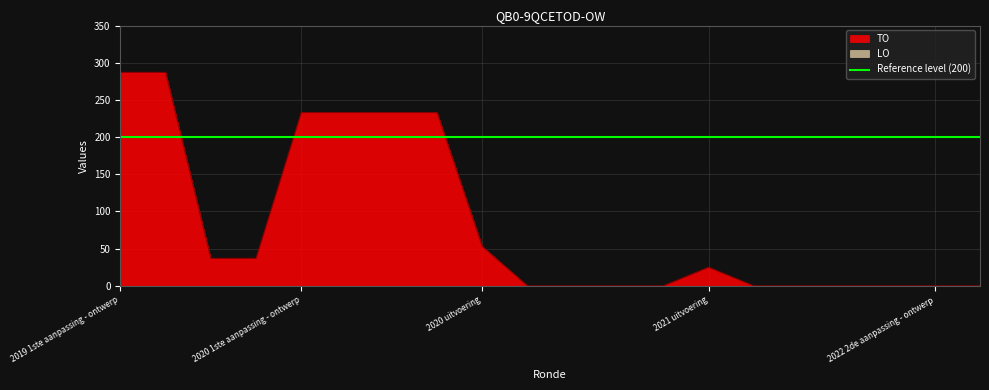

Reading left to right, transcribe all the data shown in this chart.

2019 1ste aanpassing - ontwerp=287	2019 1ste aanpassing - goedgekeurd=287	2020 Opmaak - ontwerp=37	2020 Opmaak - goedgekeurd=37	2020 1ste aanpassing - ontwerp=233	2020 1ste aanpassing - goedgekeurd=233	2020 2de aanpassing - ontwerp=233	2020 2de aanpassing - goedgekeurd=233	2020 uitvoering=53	2021 Opmaak - ontwerp=0	2021 Opmaak - goedgekeurd=0	2021 1ste aanpassing - ontwerp=0	2021 1ste aanpassing - goedgekeurd=0	2021 uitvoering=25	2022 Opmaak - ontwerp=0	2022 Opmaak - goedgekeurd=0	2022 1ste aanpassing - ontwerp=0	2022 1ste aanpassing - goedgekeurd=0	2022 2de aanpassing - ontwerp=0	2022 2de aanpassing - goedgekeurd=0